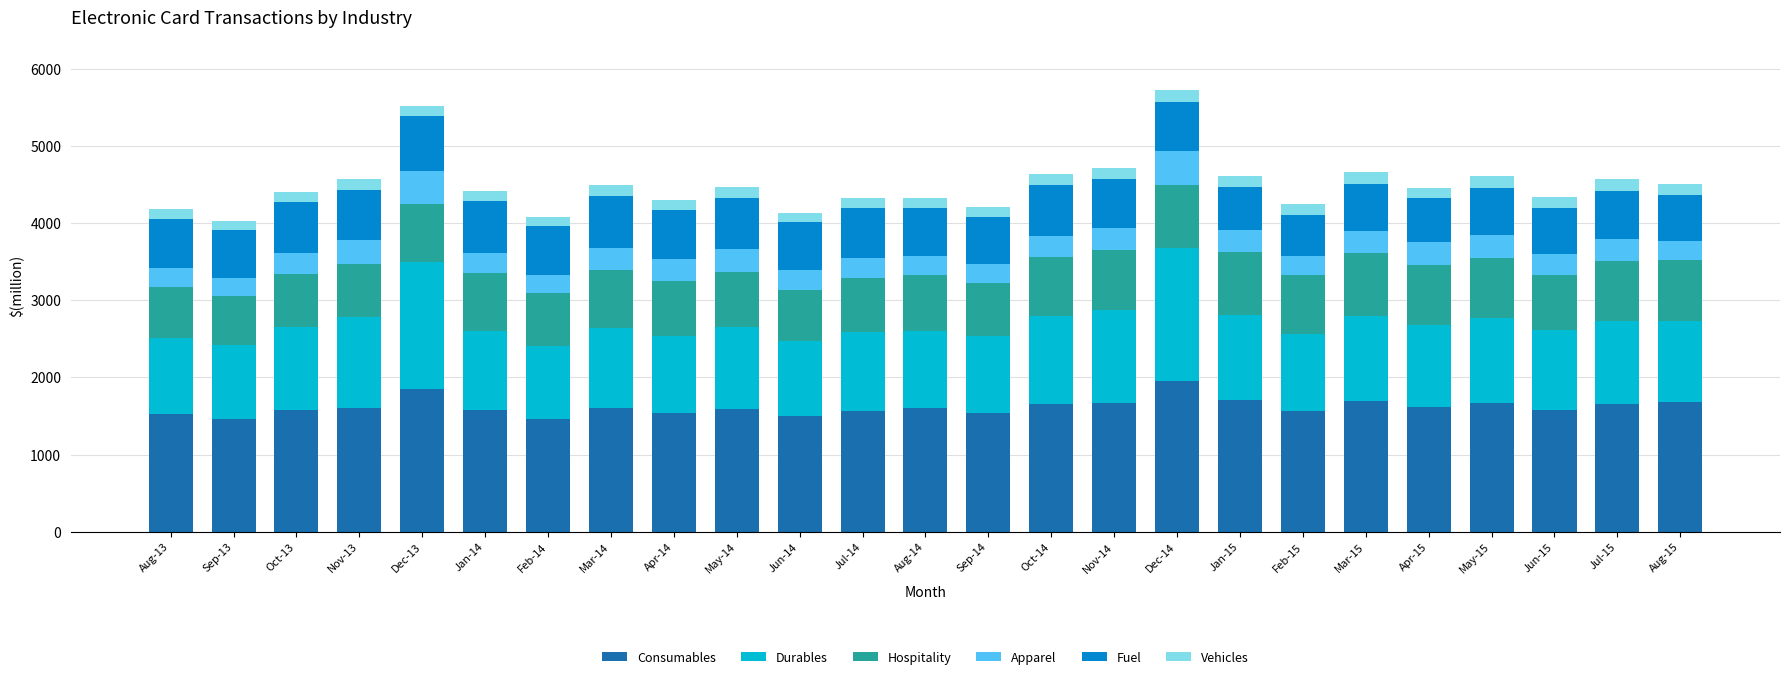

What is the total value across all series at Jul-15?

4570